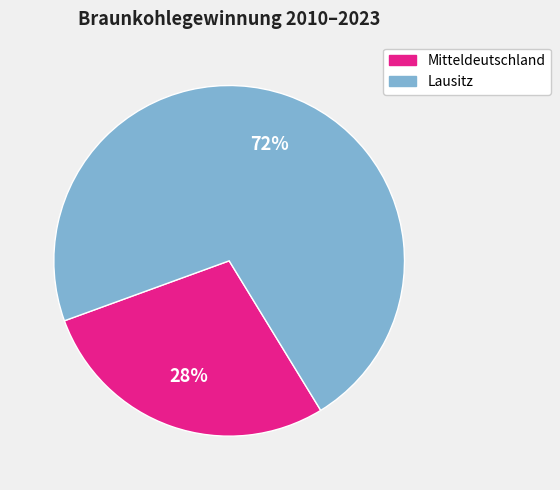

What percentage is the Mitteldeutschland slice, to the nearest percent?

28%